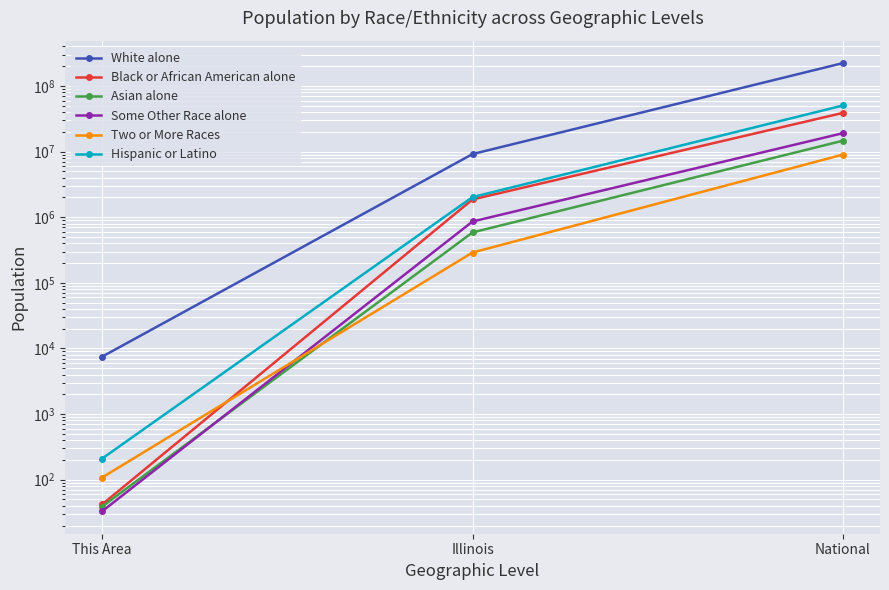

At National, list the series in order from largest to smallest.

White alone, Hispanic or Latino, Black or African American alone, Some Other Race alone, Asian alone, Two or More Races